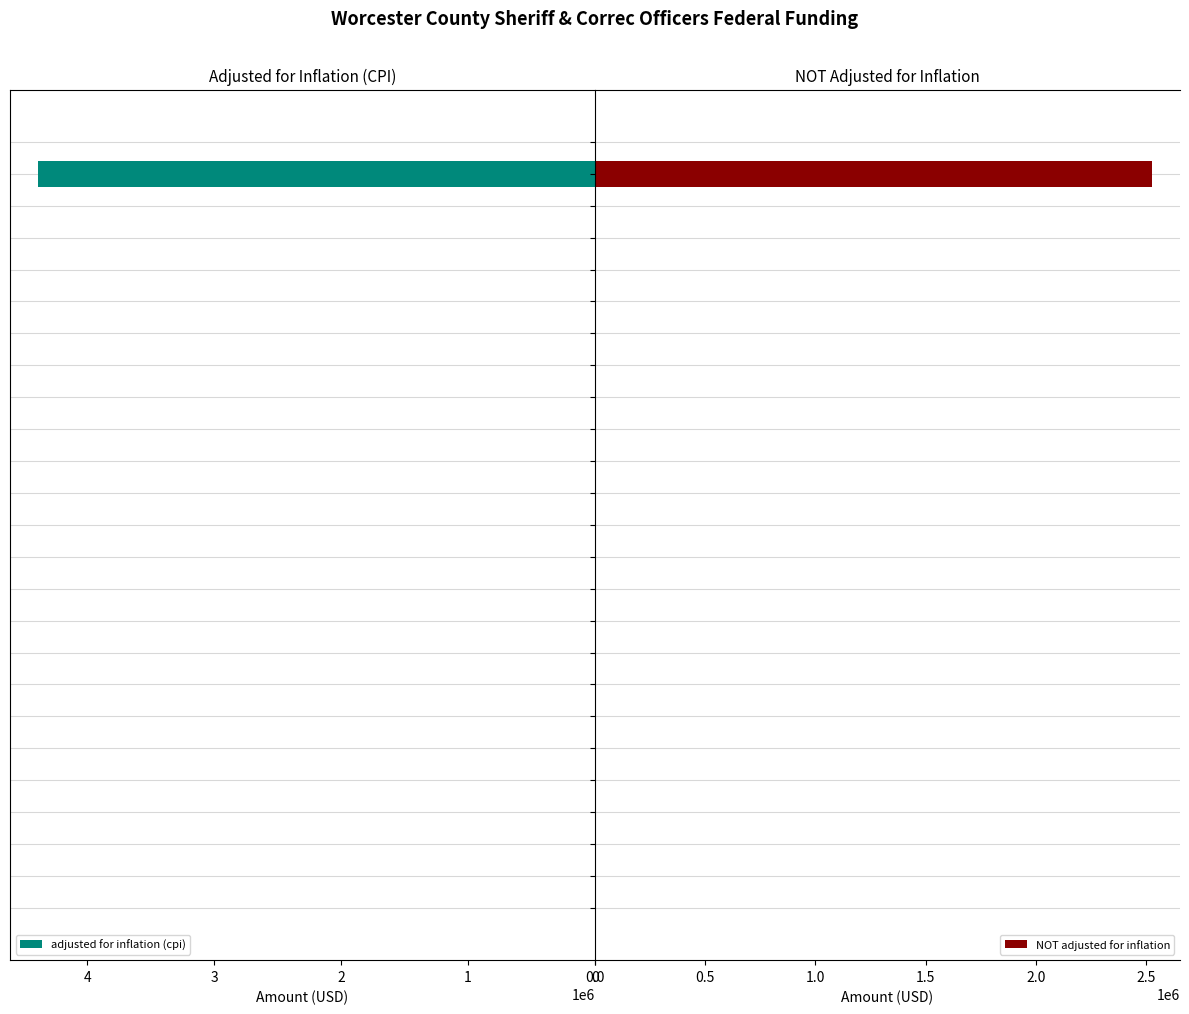

Is the value of adjusted for inflation (cpi) at 19 greater than the value of NOT adjusted for inflation at 14?

No